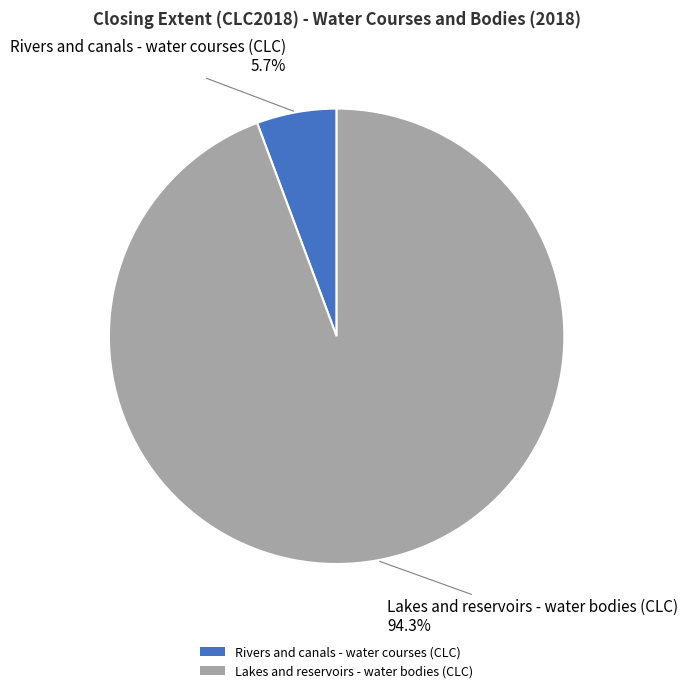

To the nearest percent, what is the combined percentage of Lakes and reservoirs - water bodies (CLC) and Rivers and canals - water courses (CLC)?

100%